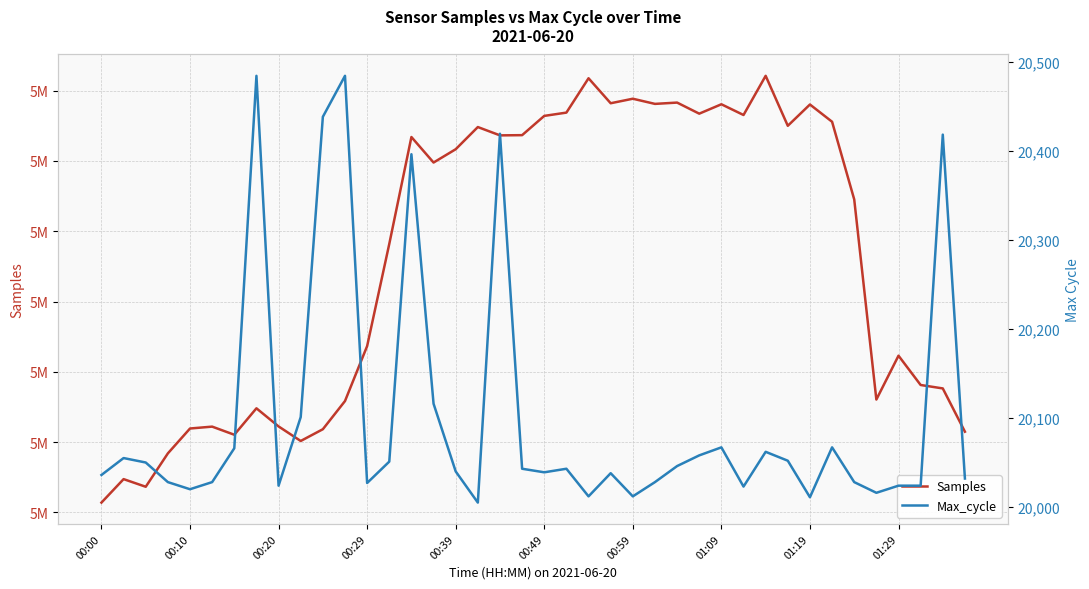

Rank the series by their average value, from highest to lowest.

Samples, Max_cycle